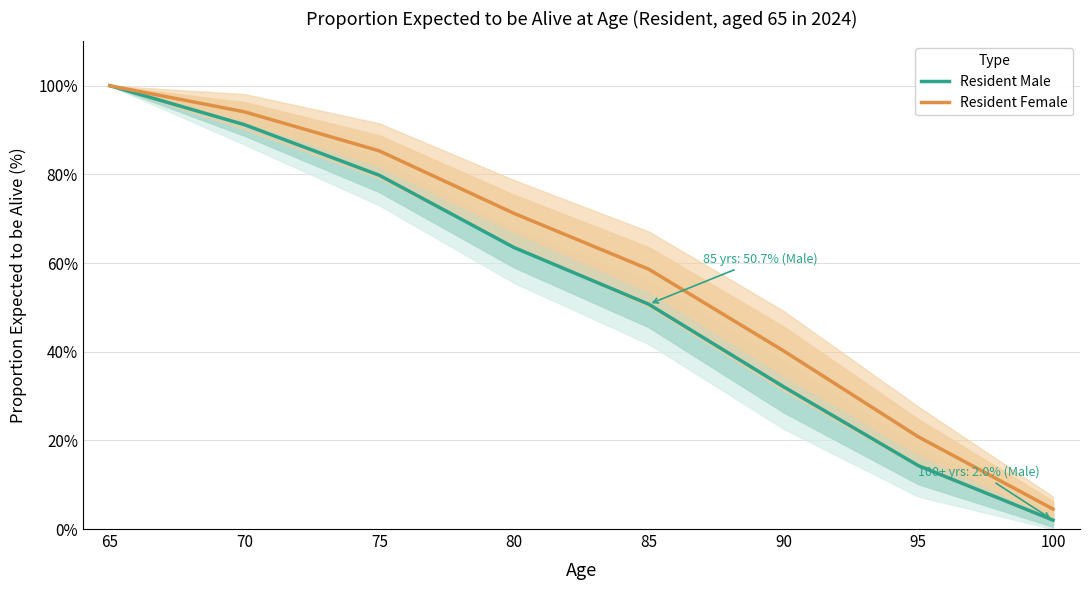

How many values in the Resident Female series are below 71?

4